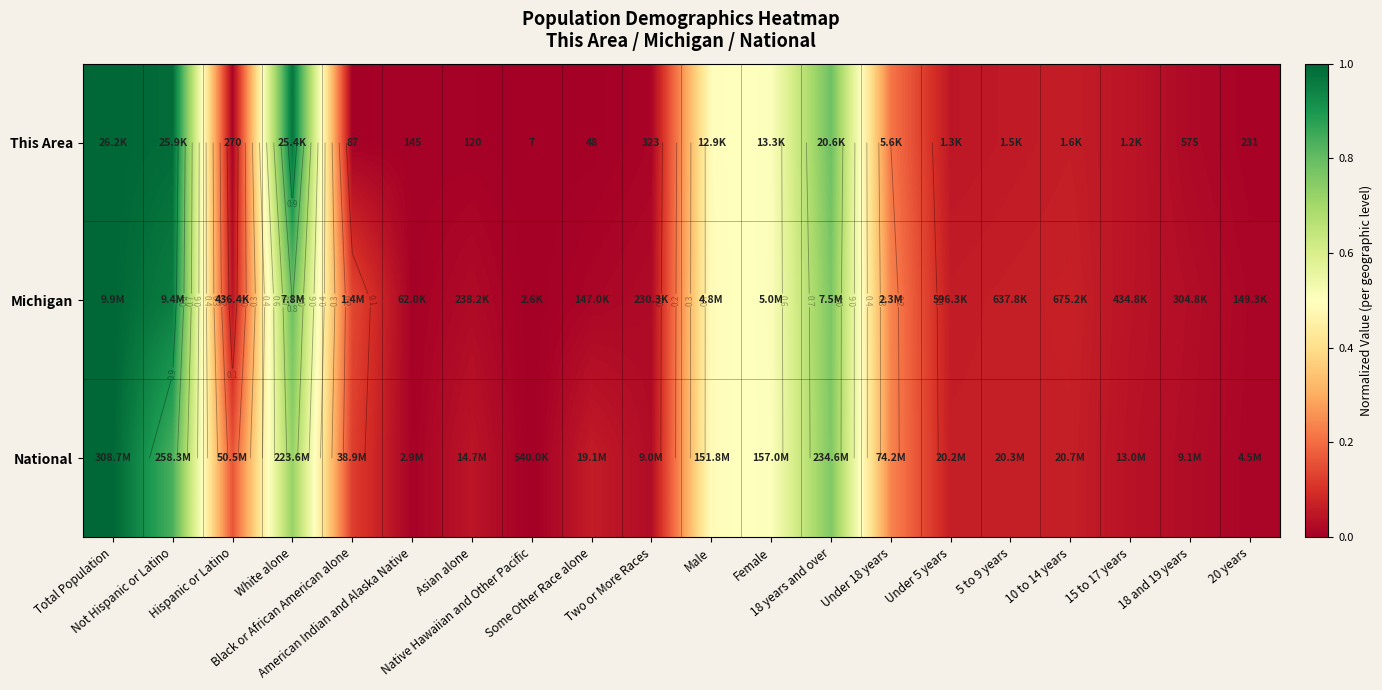

The value of This Area at White alone is 1.0. True or false?

True